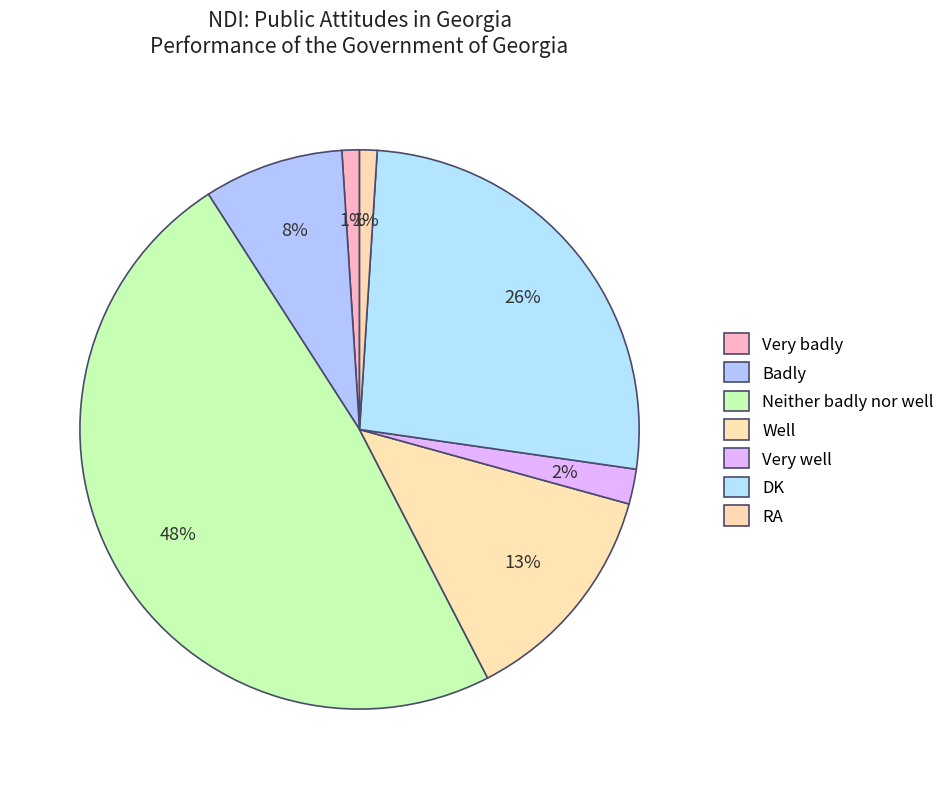

Count the number of slices in the pie.

7